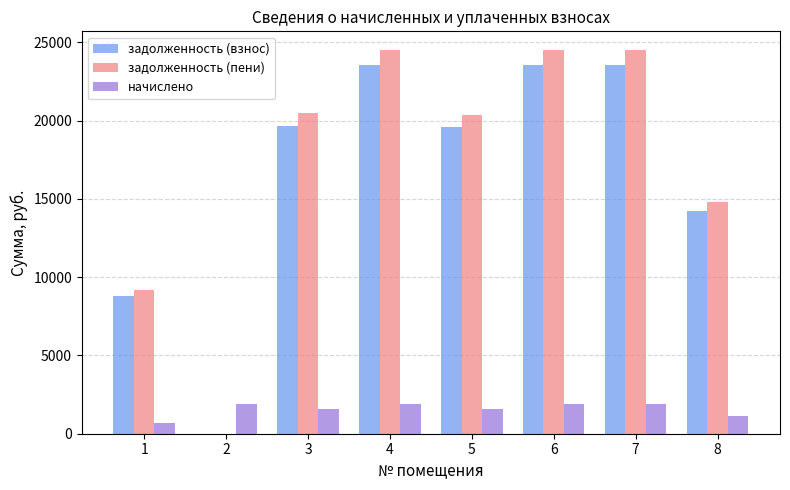

Between 4 and 8, which series saw the biggest shift?

задолженность (пени)